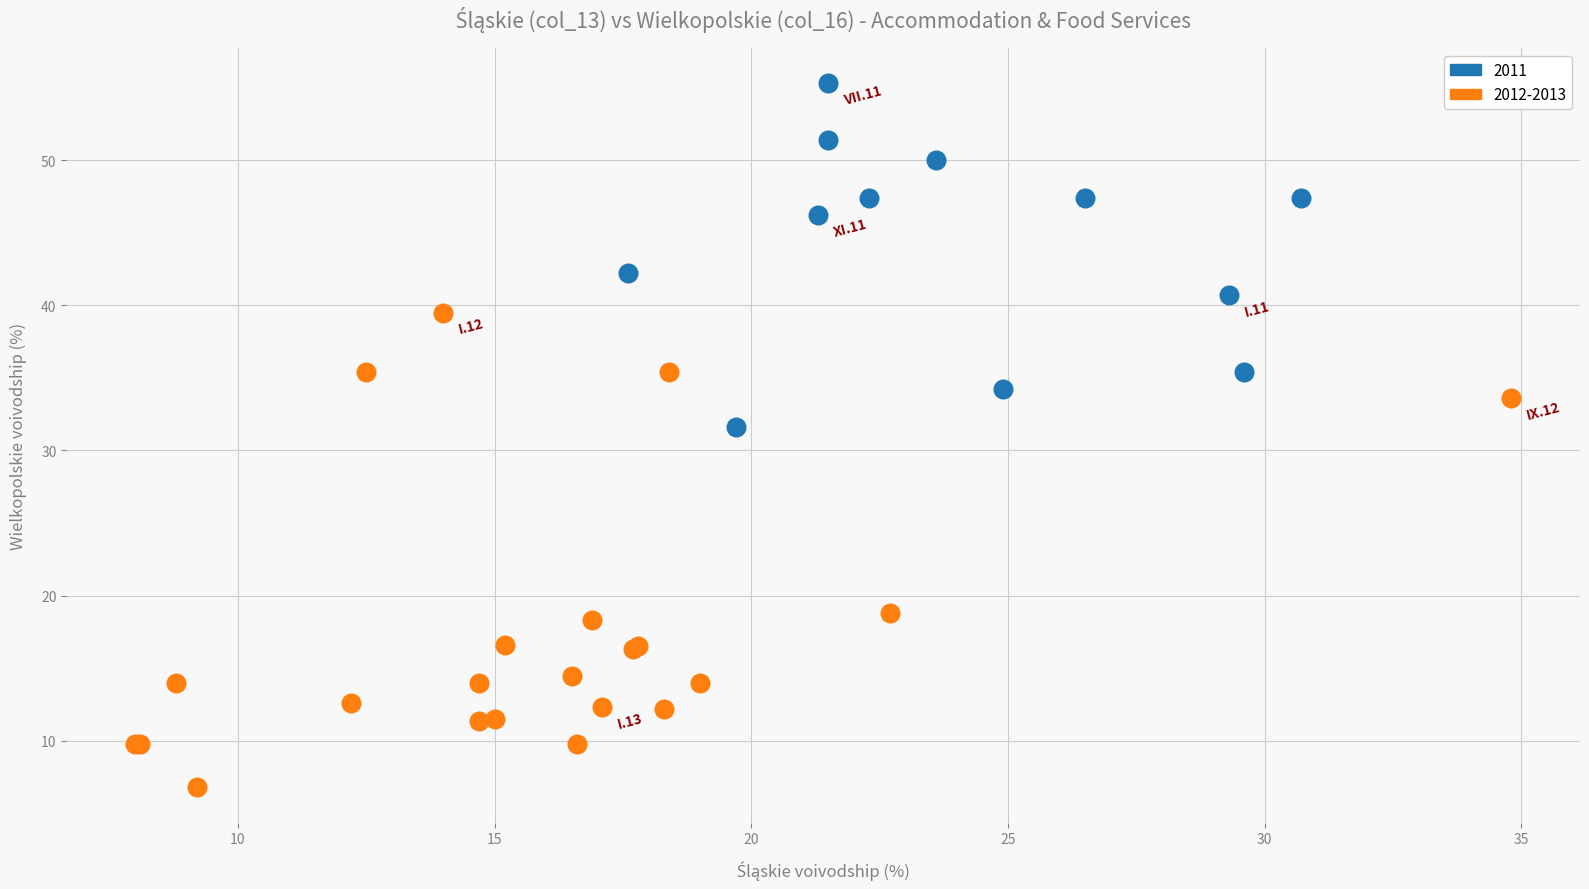

Which series reaches the minimum Y coordinate?

2012-2013